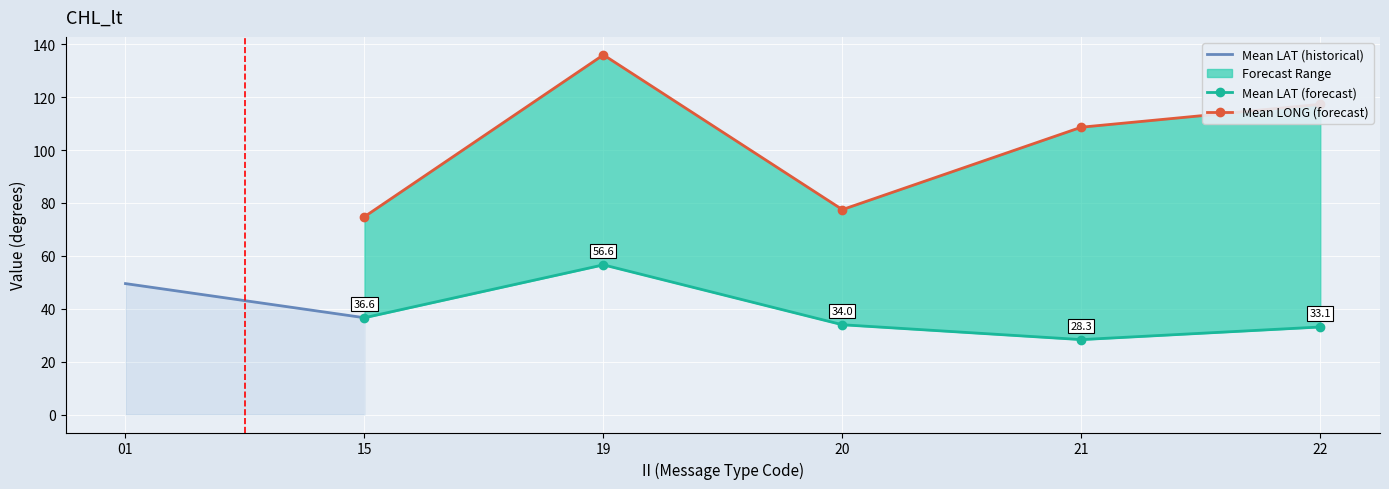

At which label does Mean LAT first exceed 36?

01